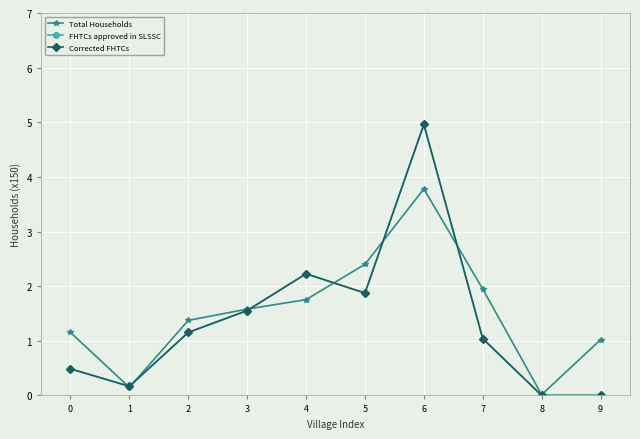

True or false: Corrected FHTCs has more than 2 points higher than both neighbors.

False